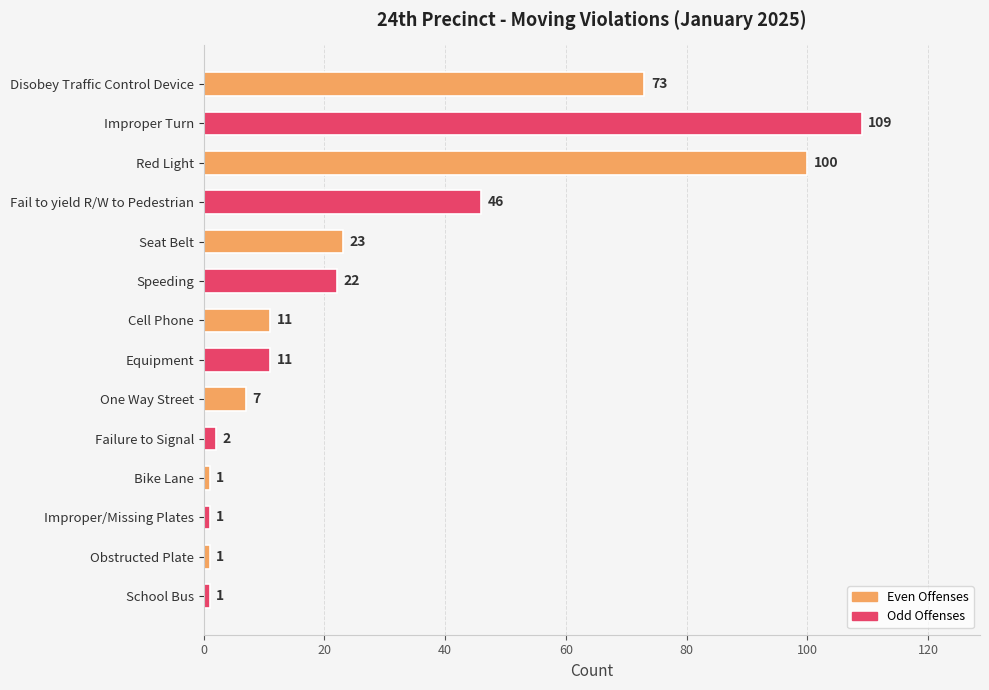

Which has a higher value, Equipment or Improper Turn?

Improper Turn